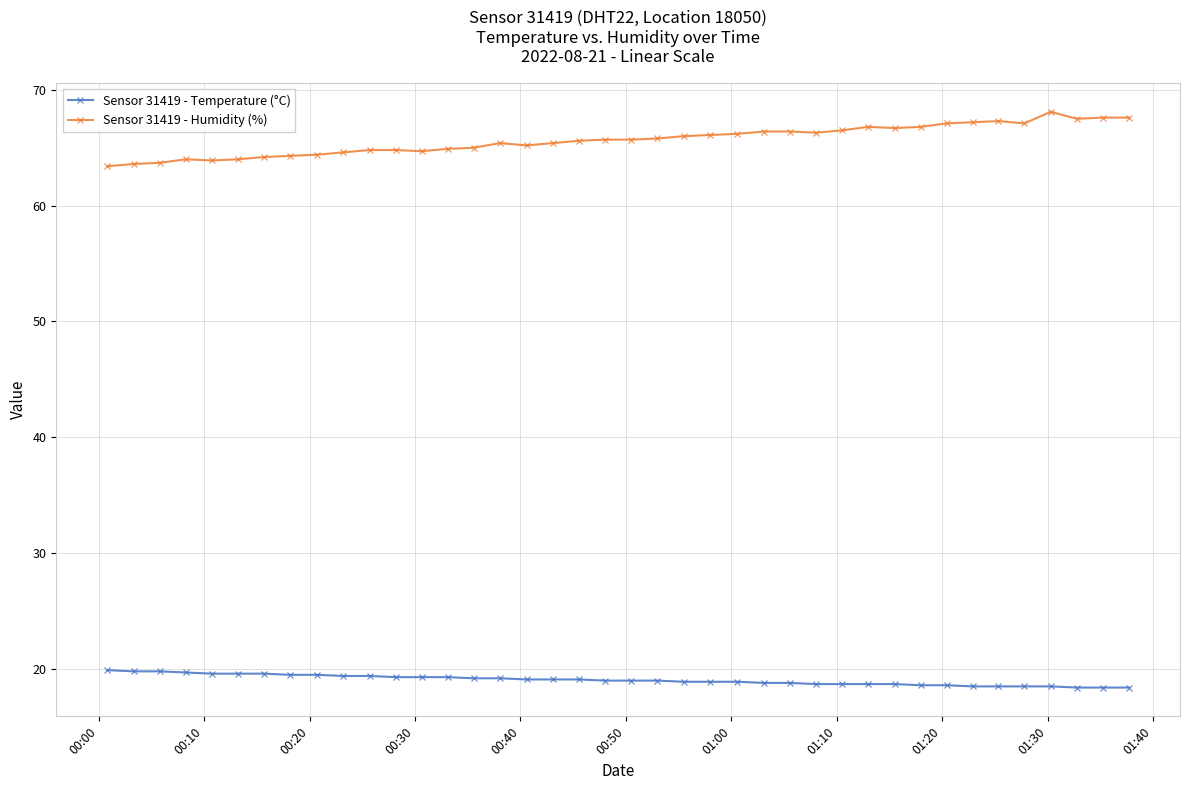

What is the value of the Sensor 31419 - Temperature (°C) point at the 20th from the left?

19.0